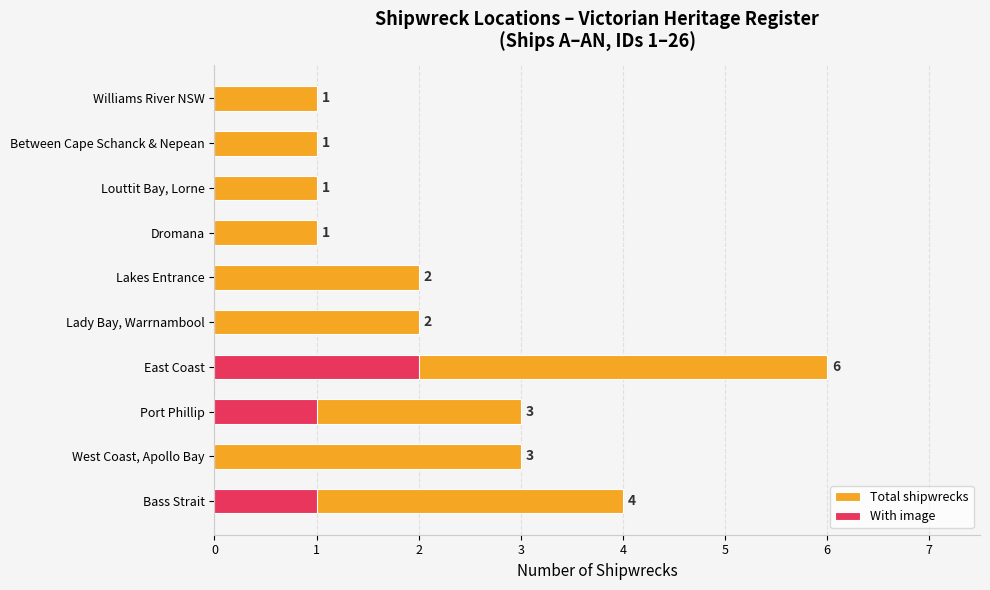

What is the spread (max minus min) of values at Port Phillip?

2